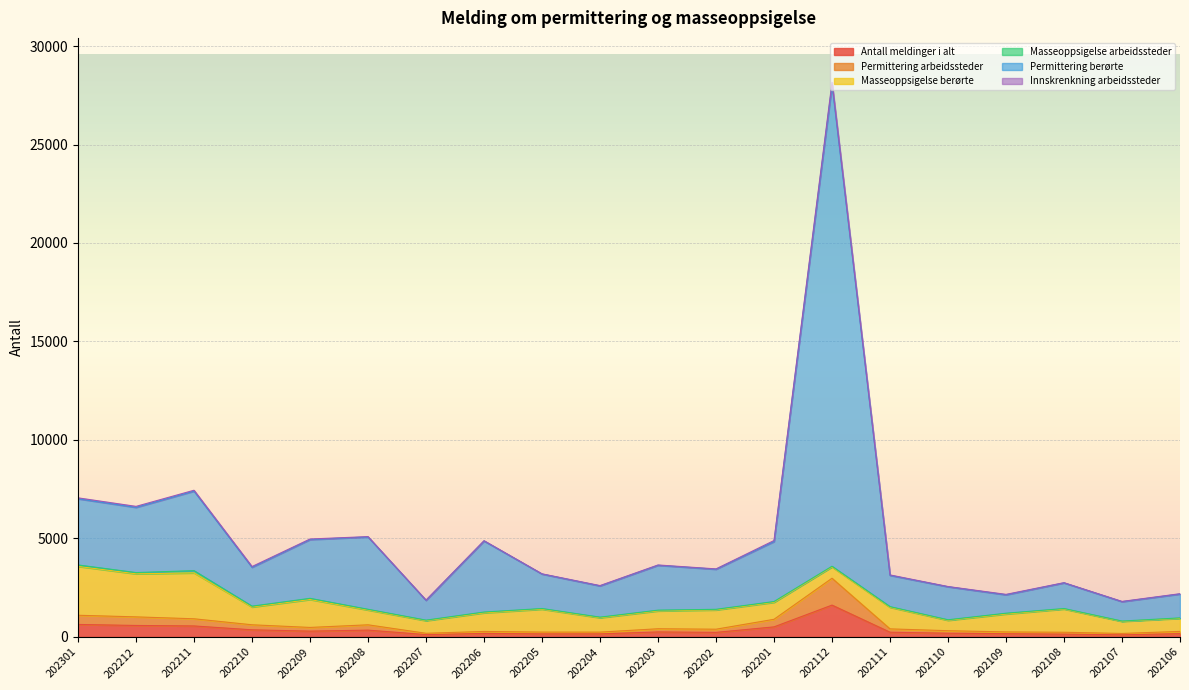

What is the difference between the Antall meldinger i alt values at 202112 and 202203?

1363